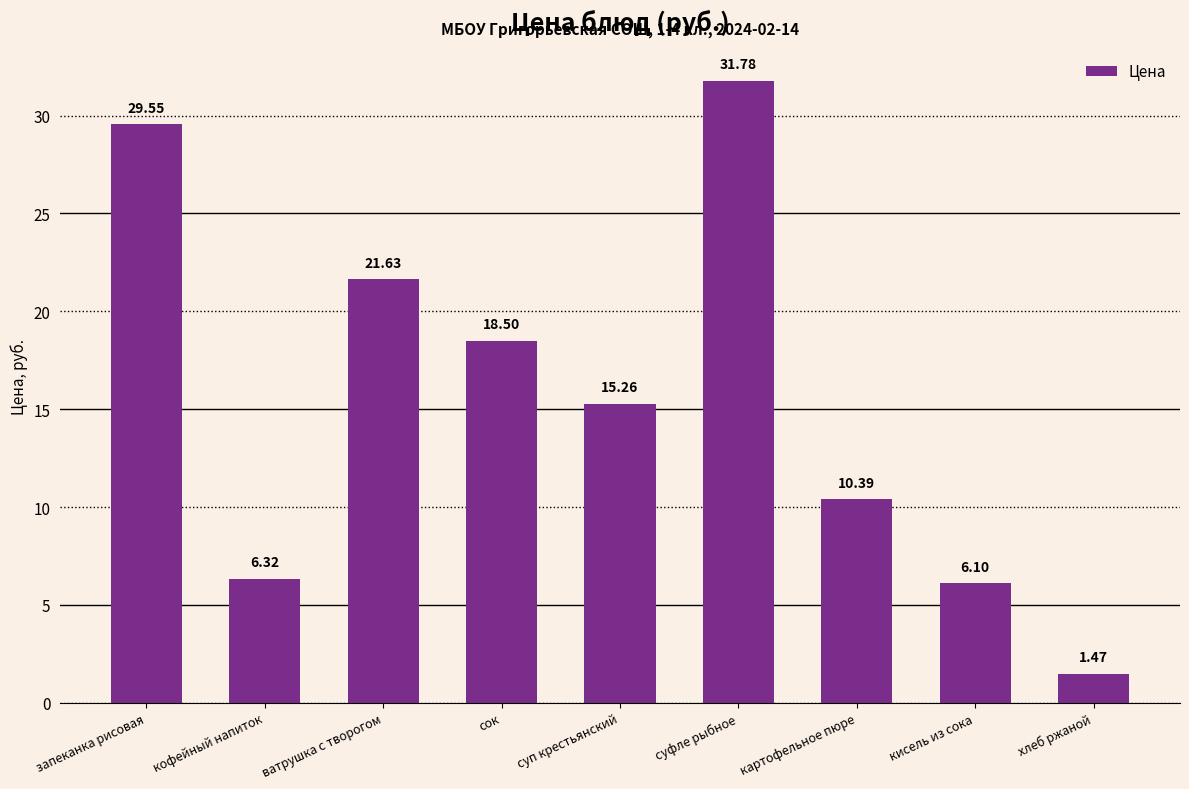

Are the bars grouped side by side (vs. stacked)?

No